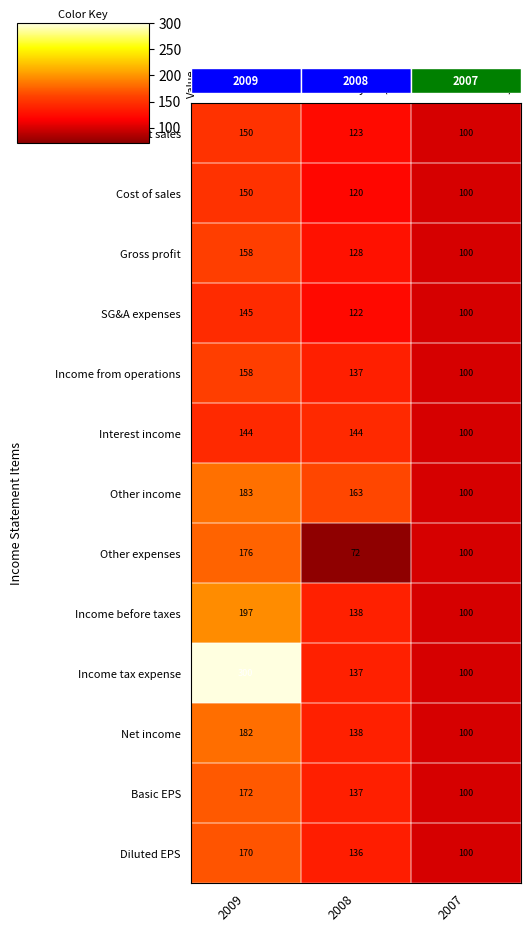

Rank the categories by Other income value from highest to lowest.

2009, 2008, 2007